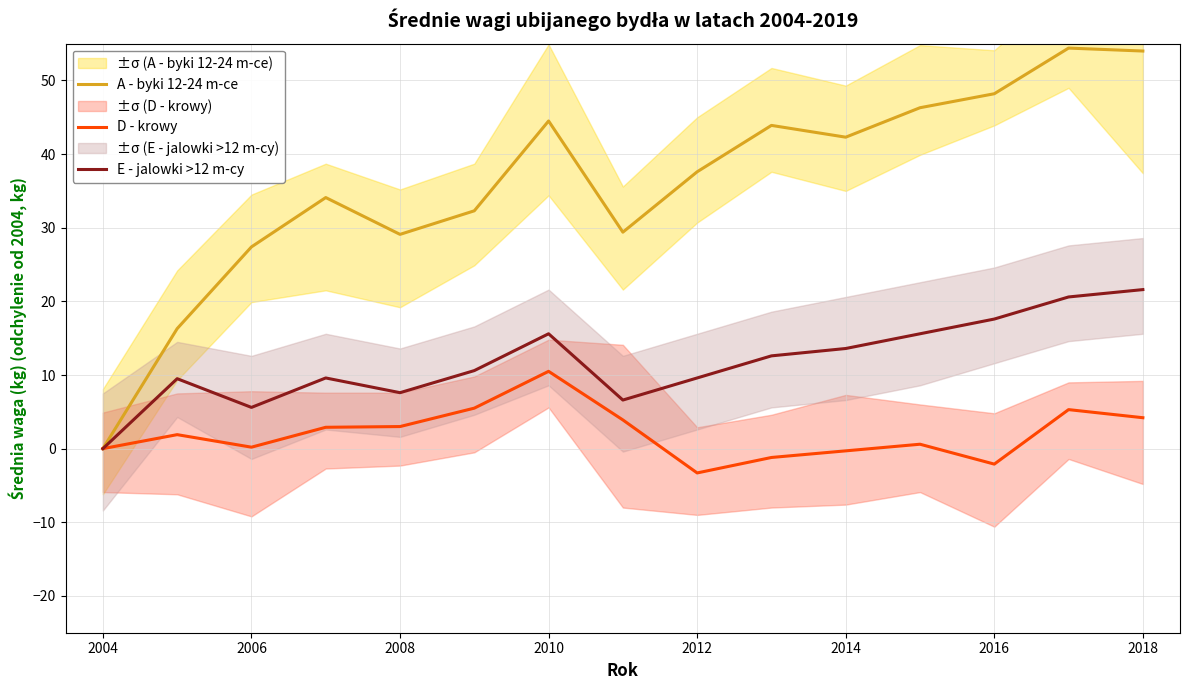

Is it true that A - byki 12-24 m-ce equals 37.6 at 2012?

True